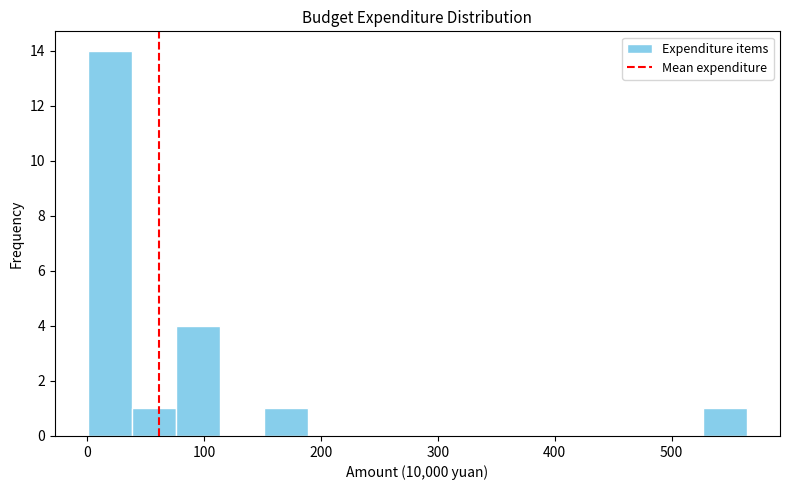

Read against the x-axis, roughly where is the centre of the tallest bar?

20